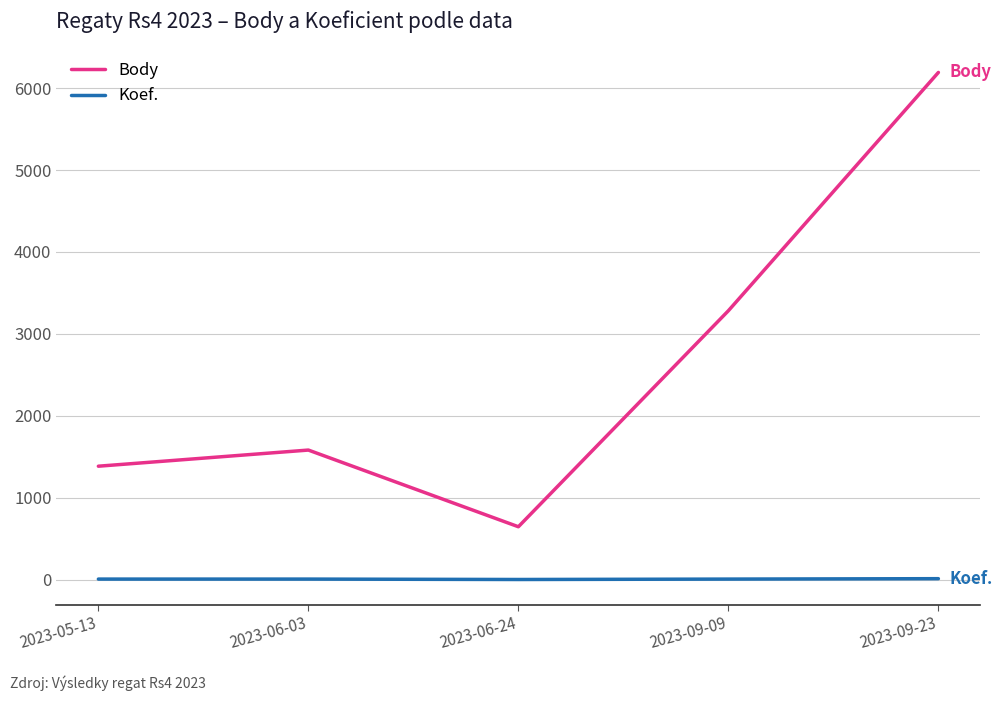

What is the difference between the maximum and minimum values in the Body series?

5546